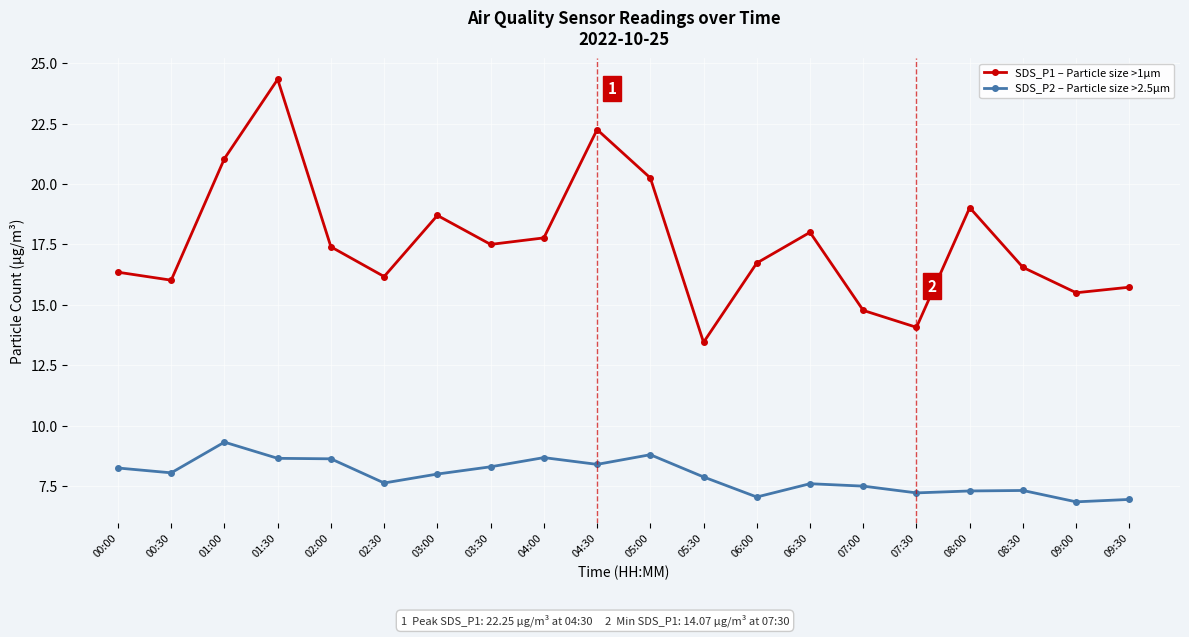

What is the difference between the highest and lowest values at 01:30?

15.7